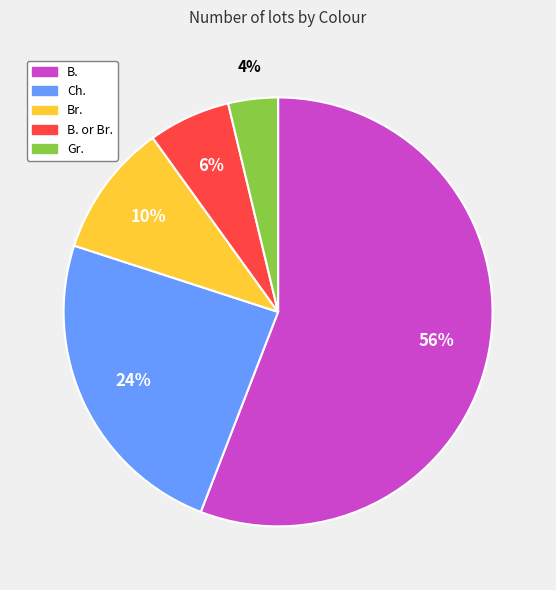

Is there a majority slice in this chart?

Yes